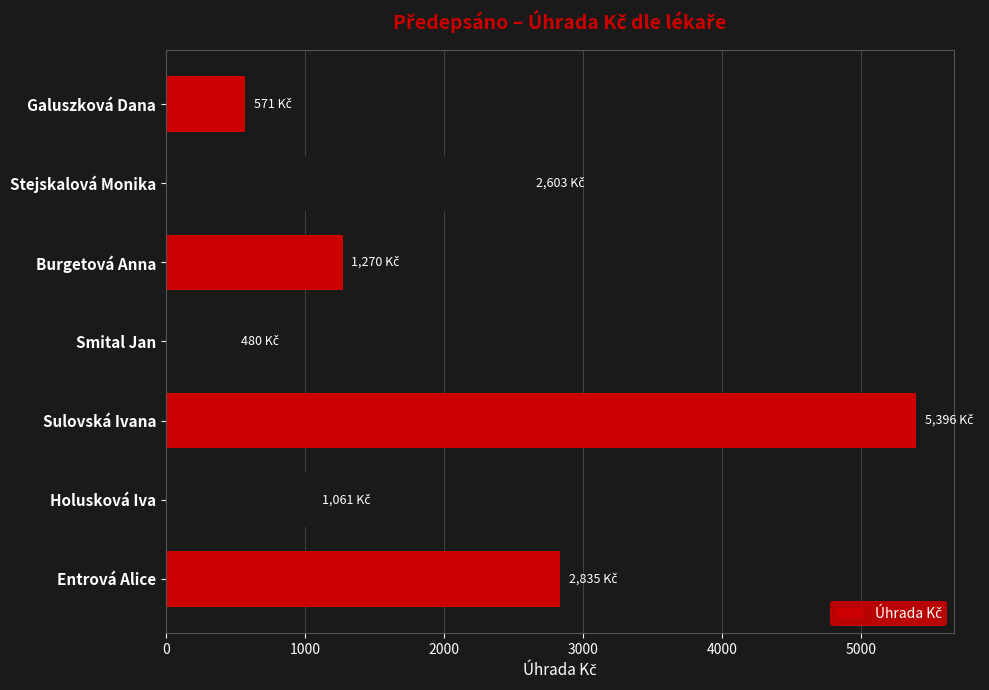

Rank the categories by value from highest to lowest.

Sulovská Ivana, Entrová Alice, Stejskalová Monika, Burgetová Anna, Holusková Iva, Galuszková Dana, Smital Jan